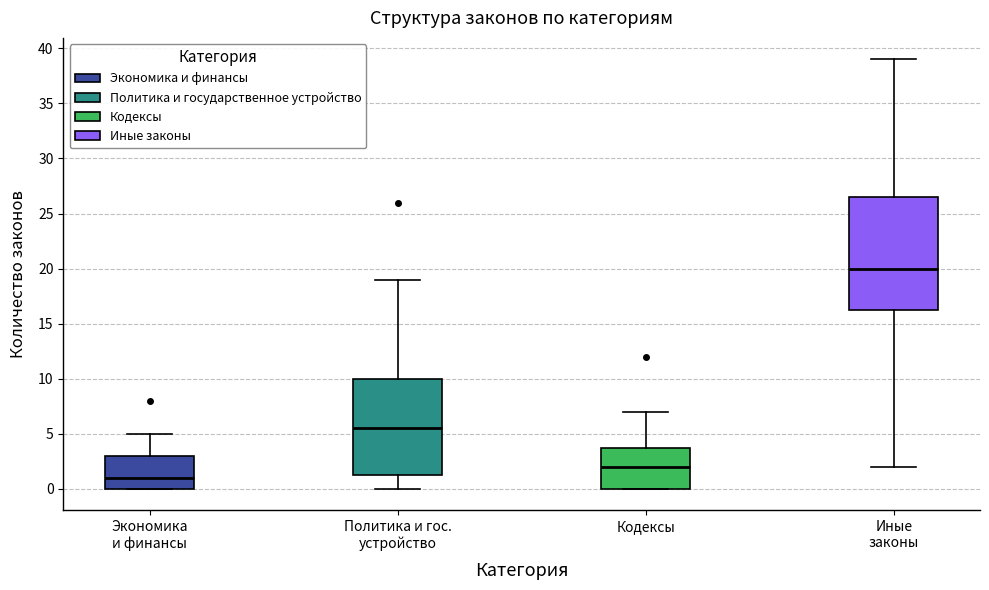

Reading left to right, transcribe this box plot: for each box, give where its median line is, the range the box spans, and where its two whiskers end, as read against the y-axis. The values are not printed on the chart, so give them approximately, as read against the axis.

Экономика и финансы: median 1.0, box 0.0 to 3.0, whiskers 0.0 to 5.0
Политика и гос. устройство: median 5.5, box 1.5 to 10.0, whiskers 0.0 to 19.0
Кодексы: median 2.0, box 0.0 to 4.0, whiskers 0.0 to 7.0
Иные законы: median 20.0, box 16.5 to 26.5, whiskers 2.0 to 39.0